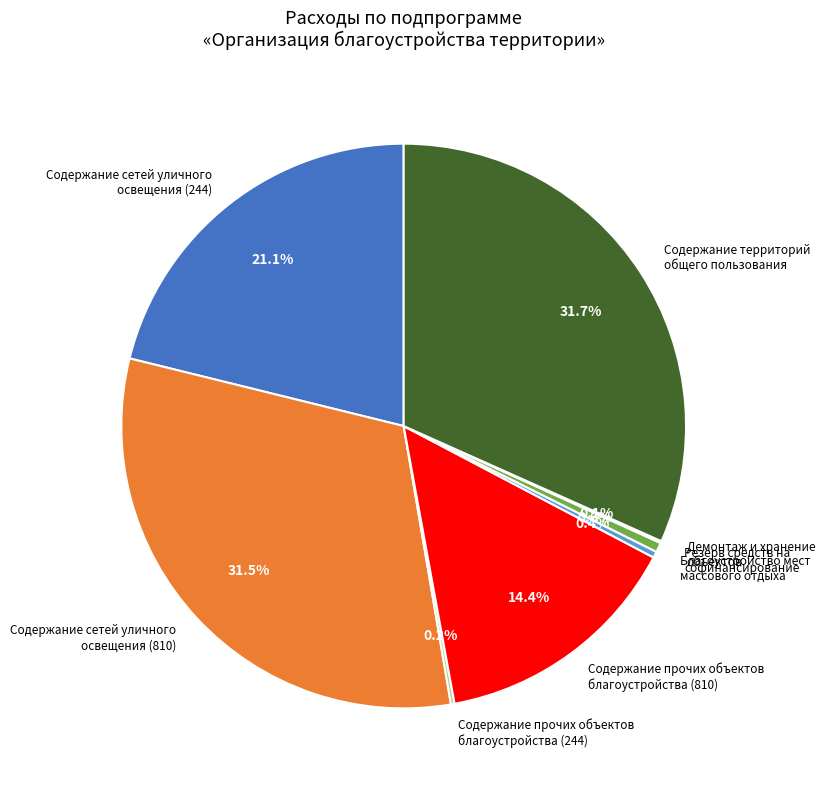

Which has a higher value, Содержание прочих объектов благоустройства (810) or Содержание сетей уличного освещения (810)?

Содержание сетей уличного освещения (810)